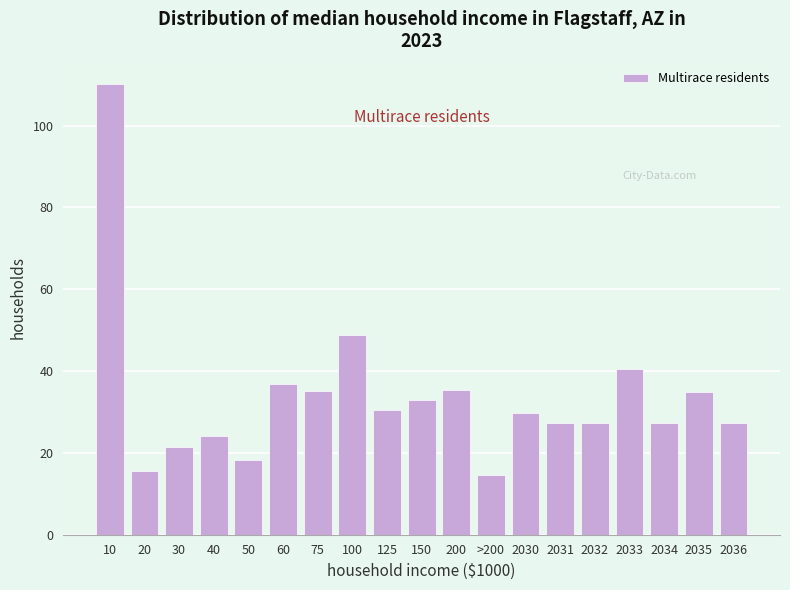

At which category does the chart reach its peak across all series?

10